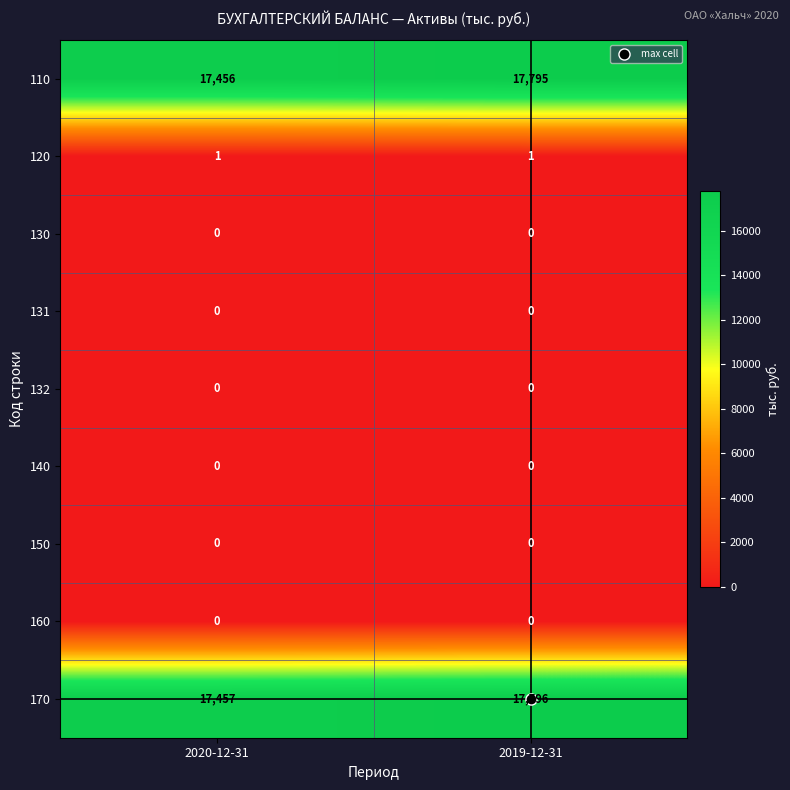

What is the spread (max minus min) of values at 2020-12-31?

17457